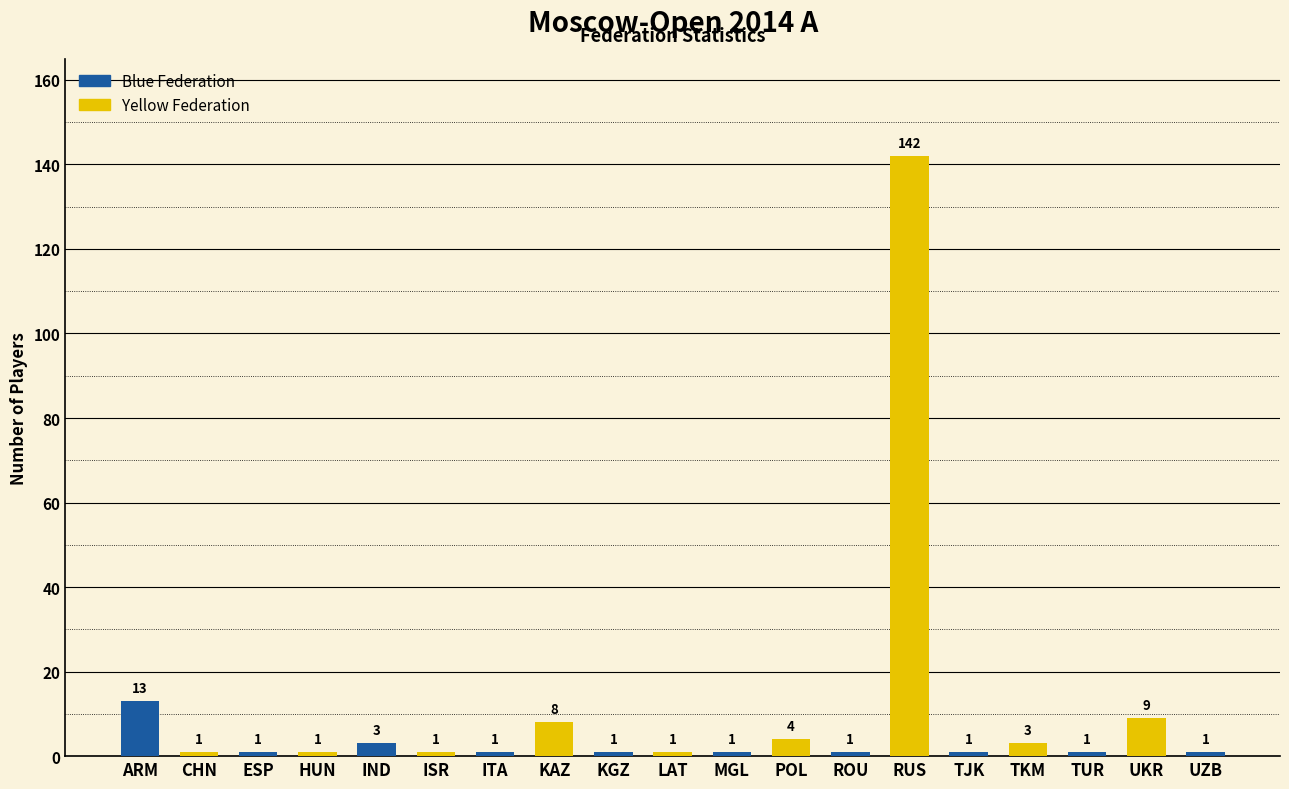

What is the sum of all values?

194